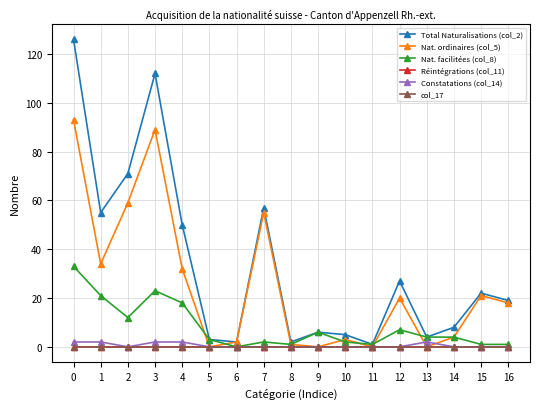

At how many categories does at least one series exceed 113?

1